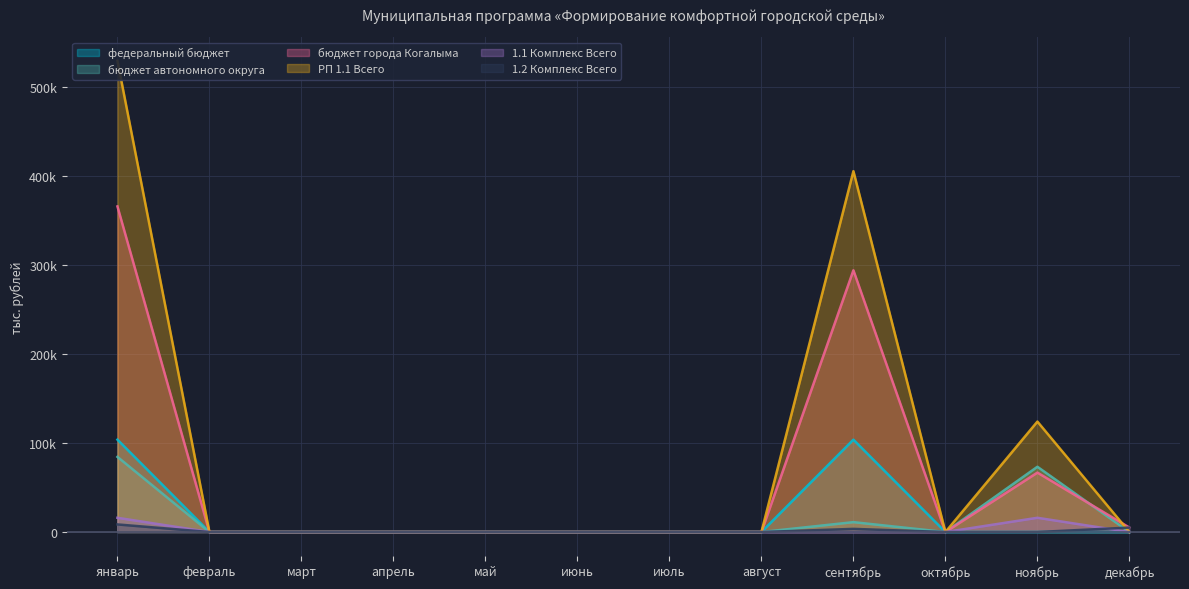

List the series in order of their peak value, highest first.

РП 1.1 Всего, бюджет города Когалыма, федеральный бюджет, бюджет автономного округа, 1.1 Комплекс Всего, 1.2 Комплекс Всего